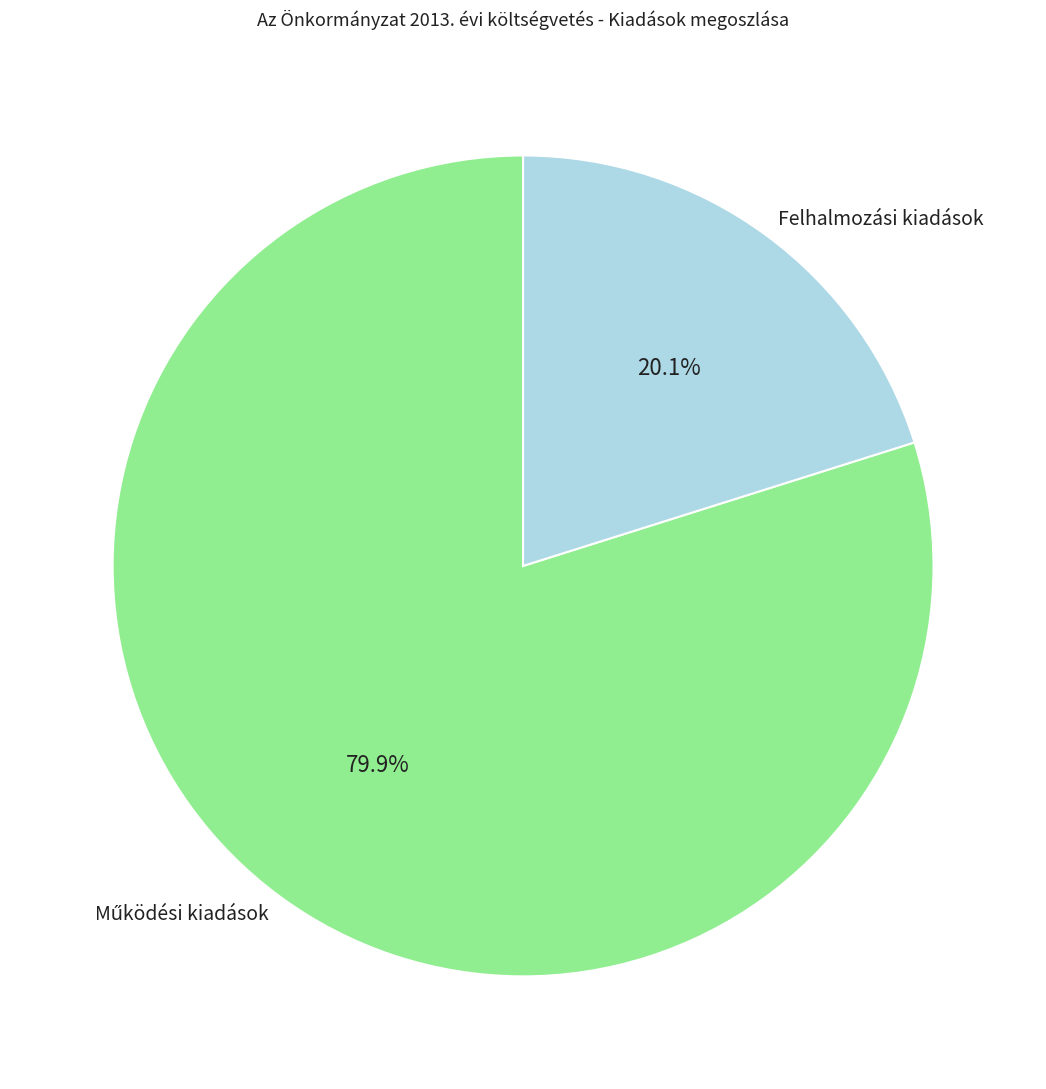

Does any single category account for the majority?

Yes